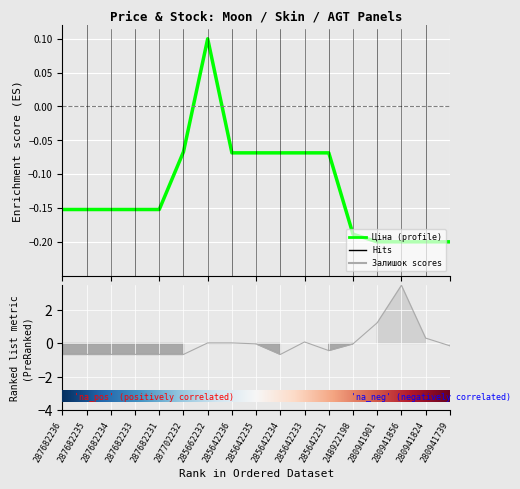

How many data points in Залишок are above 0?

6